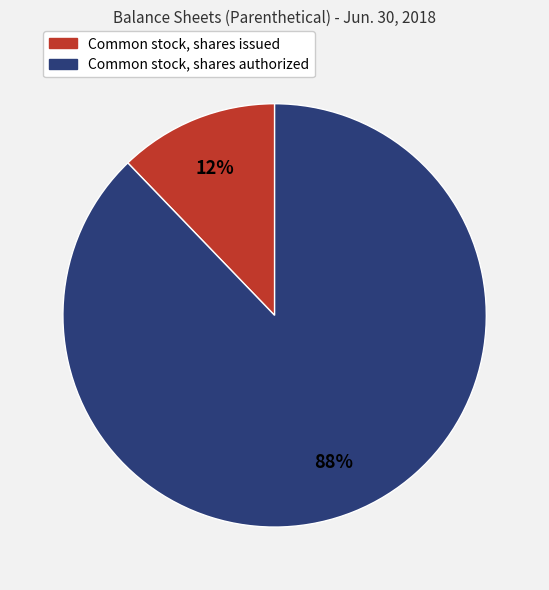

The Common stock, shares authorized slice represents 88% of the pie. True or false?

True